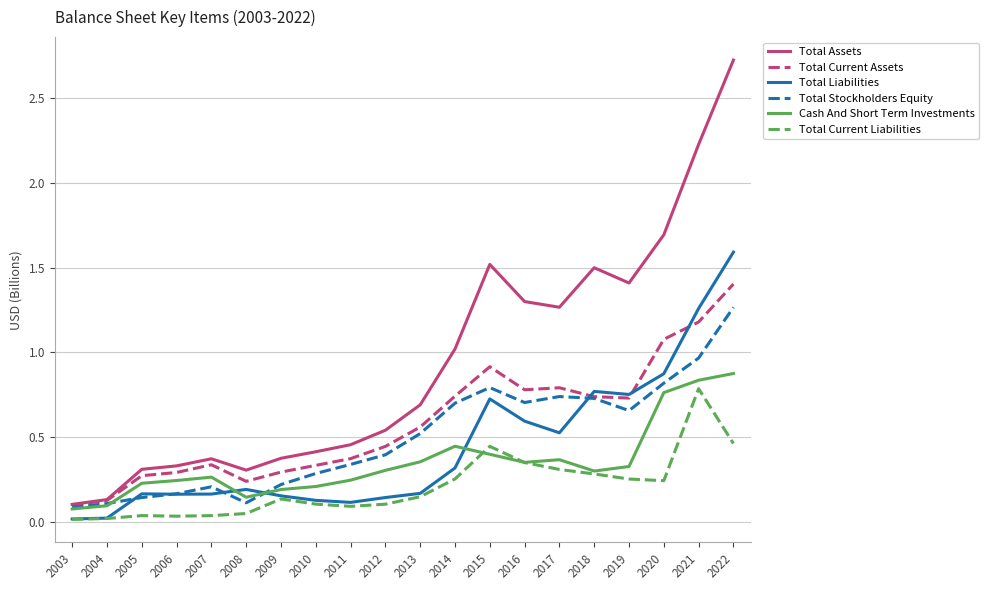

True or false: Total Liabilities and Total Assets cross at least once.

False